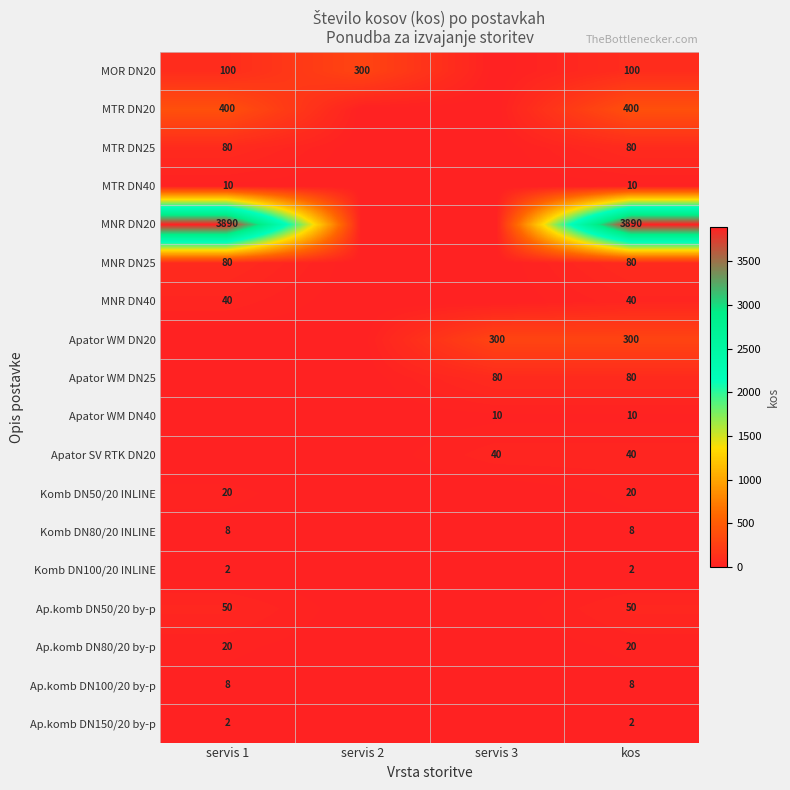

What is the sum of the MOR DN20 values at kos and servis 2?

400